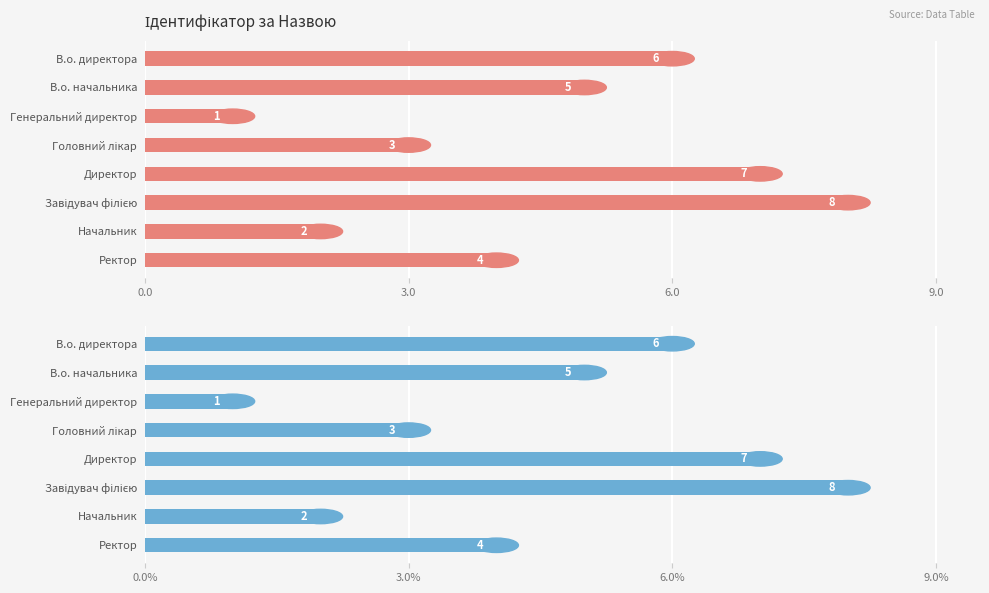

The value at Директор is 7. True or false?

True